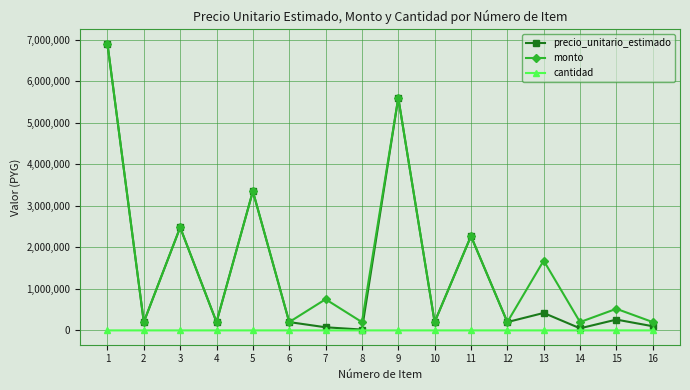

True or false: monto and cantidad cross at least once.

False